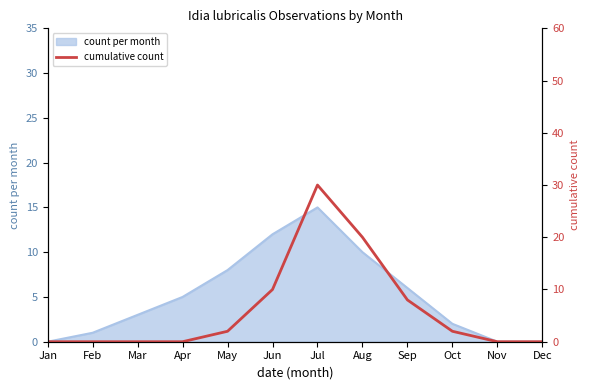

Count the number of categories in the chart.

12